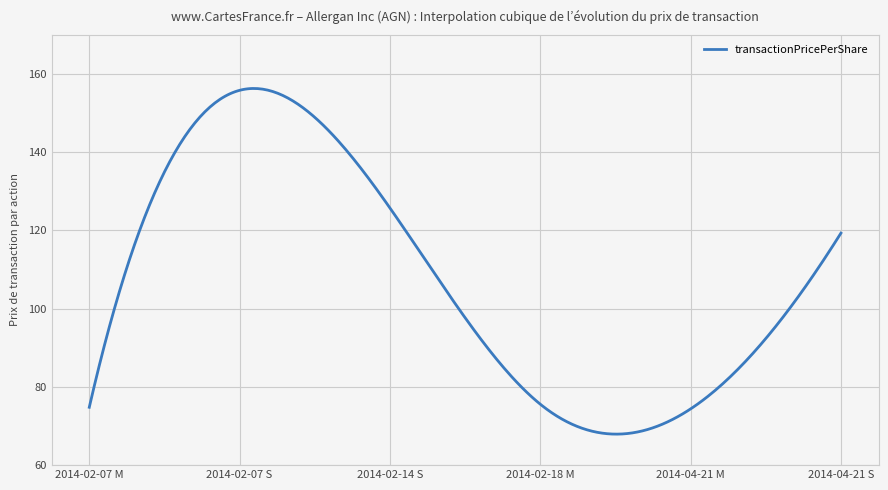

What is the maximum value shown in the chart?

156.3